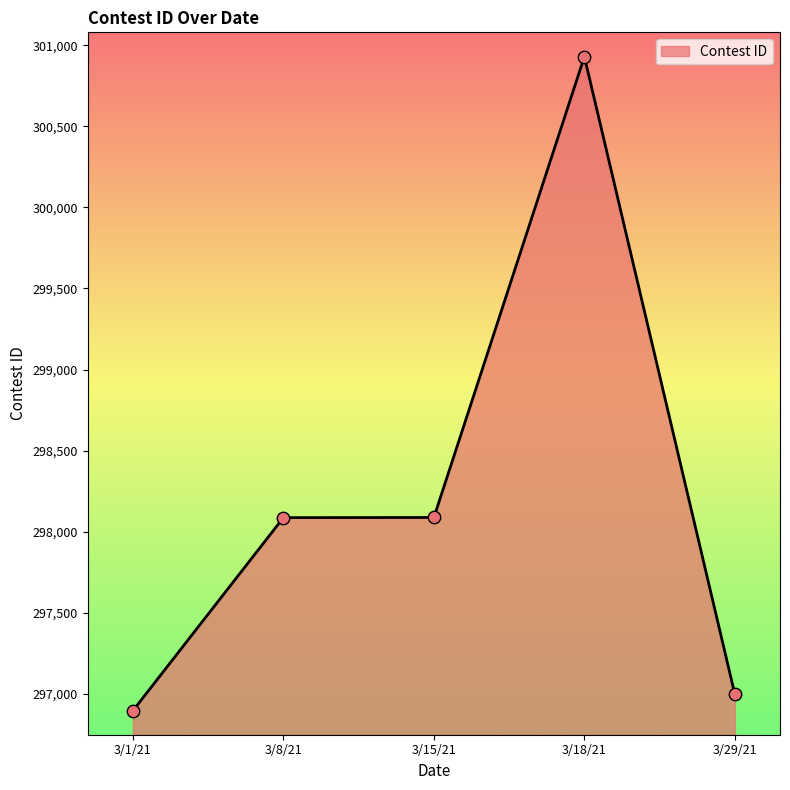

Approximately how many times larger is the value at 3/15/21 compared to 3/1/21?

1.0